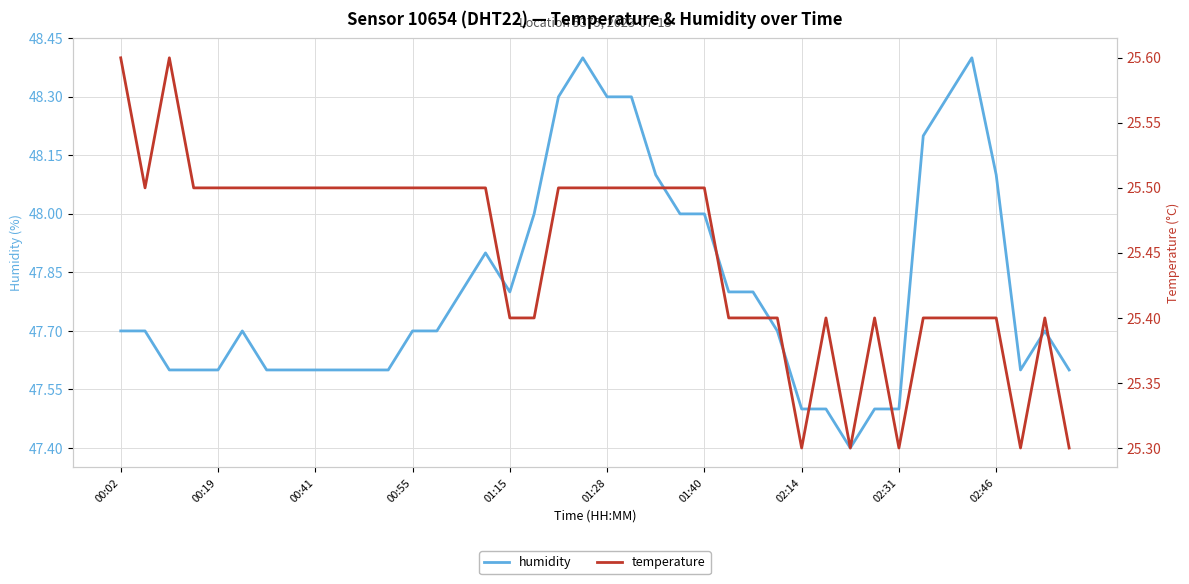

Does the chart display data point markers on the line(s)?

No